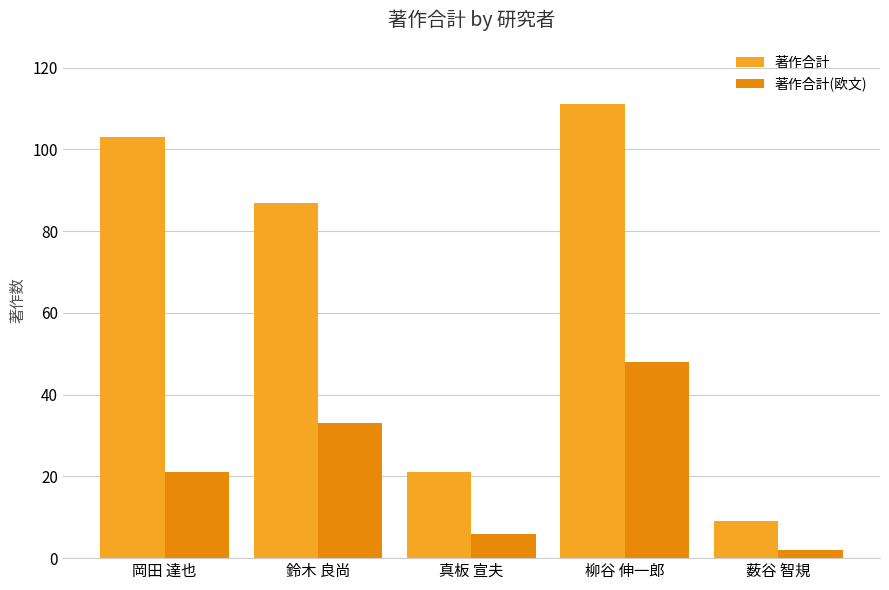

What is the label of the 4th bar from the right?

鈴木 良尚